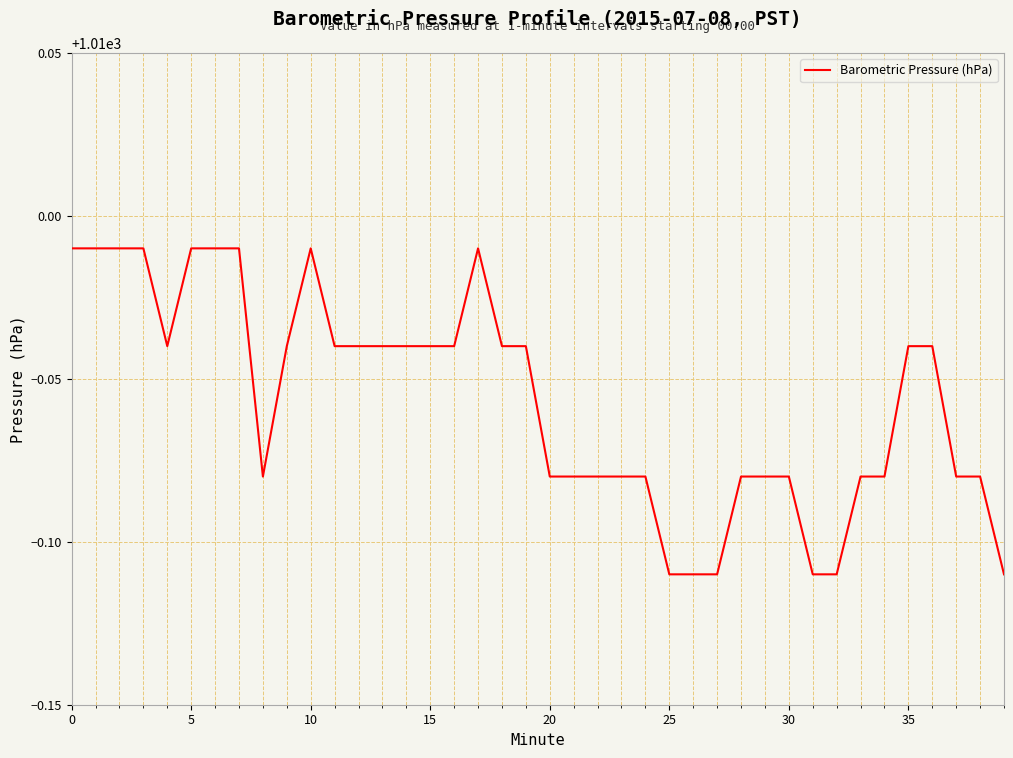

Does the chart have visible grid lines?

Yes